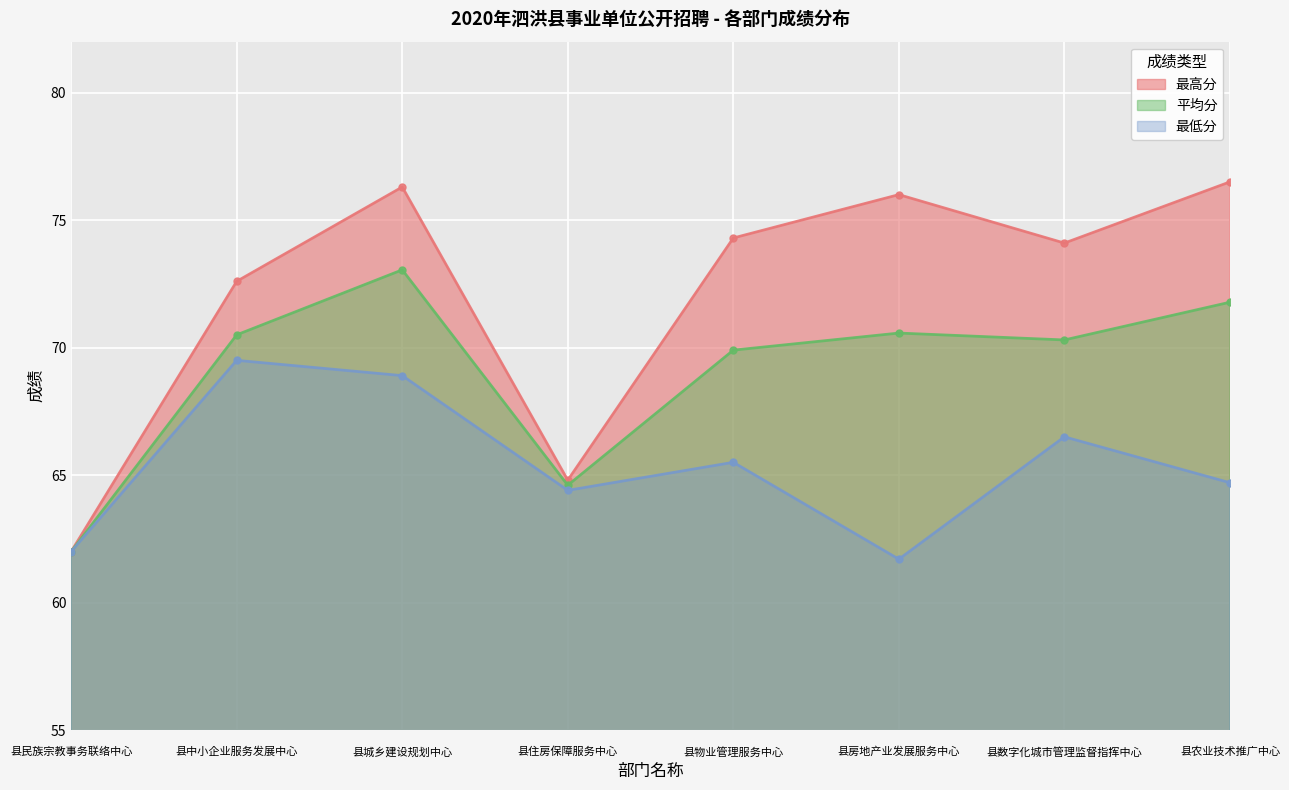

List the series in order of their overall mean, lowest first.

最低分, 平均分, 最高分